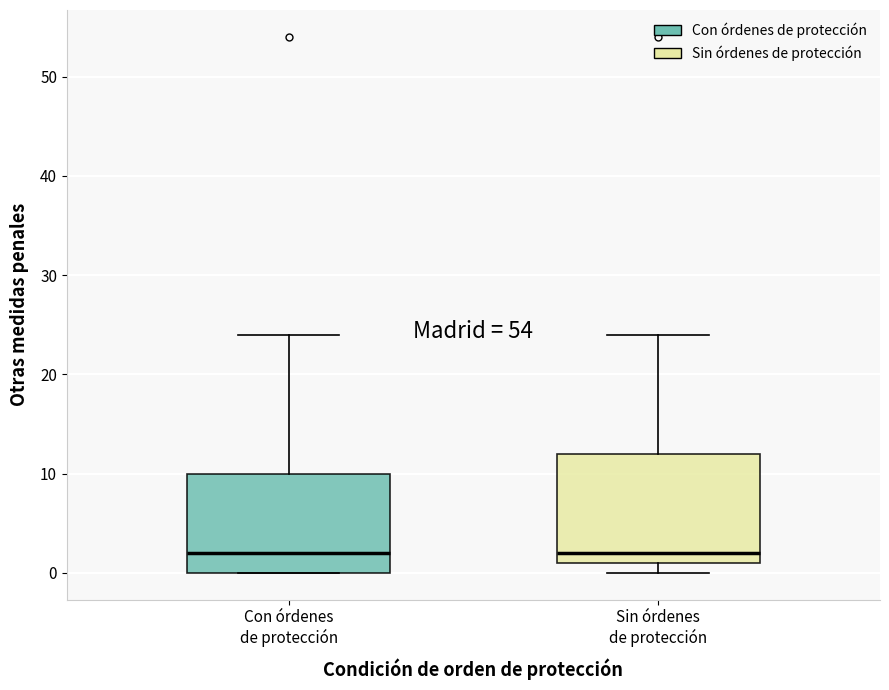

Reading left to right, read every box against the y-axis: the position of its median line, the range the box covers, and the ends of its whiskers. The values are not printed on the chart, so give them approximately, as read against the axis.

Con órdenes de protección: median 2, box 0 to 10, whiskers 0 to 24
Sin órdenes de protección: median 2, box 1 to 12, whiskers 0 to 24